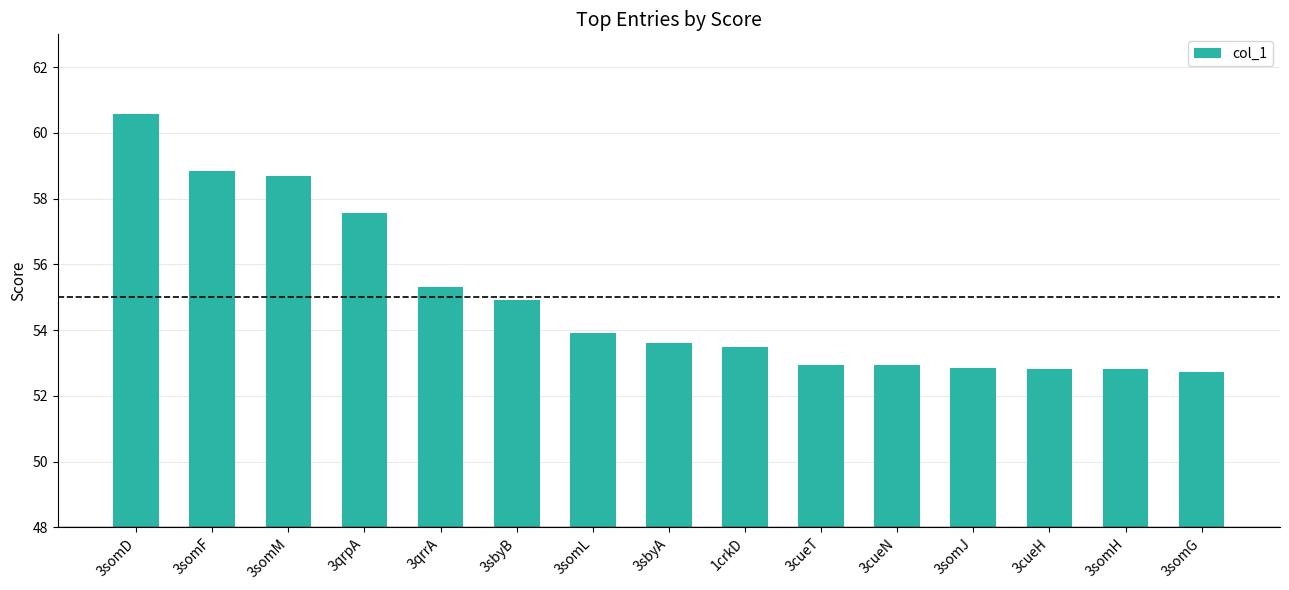

What is the greatest value displayed?

60.6